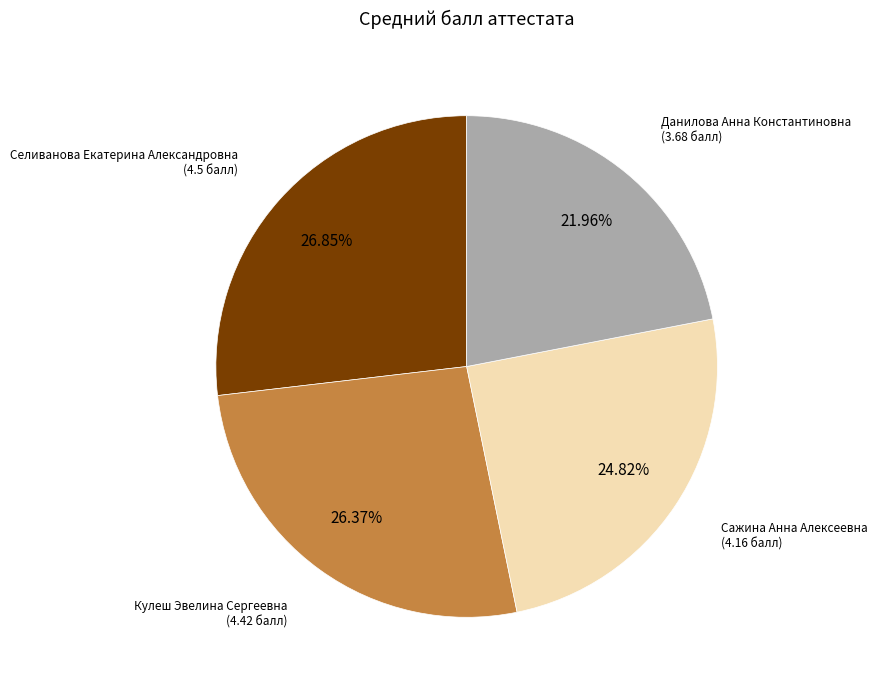

Does any single category account for the majority?

No